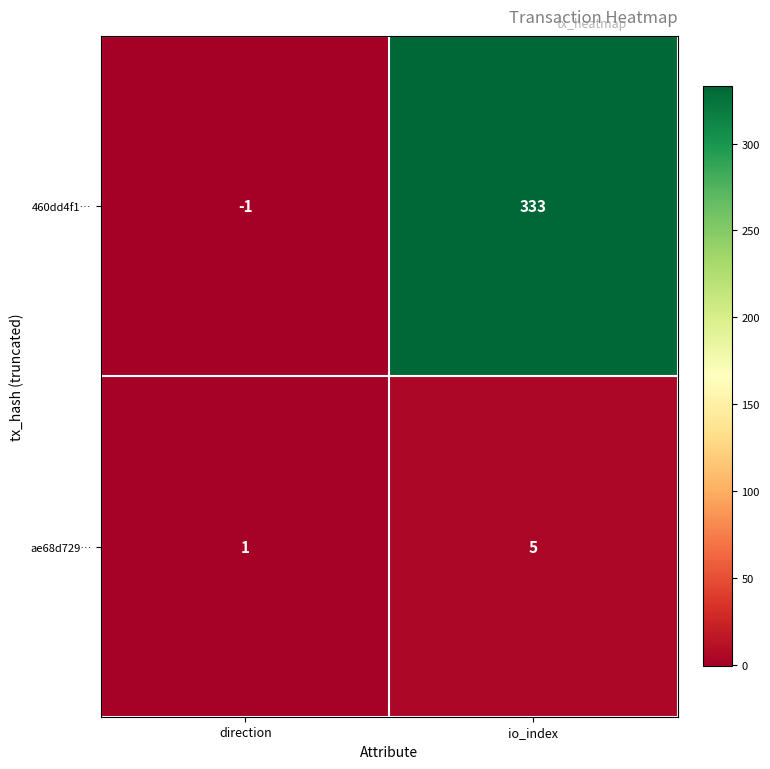

At which label is ae68d729… closest to 3?

direction